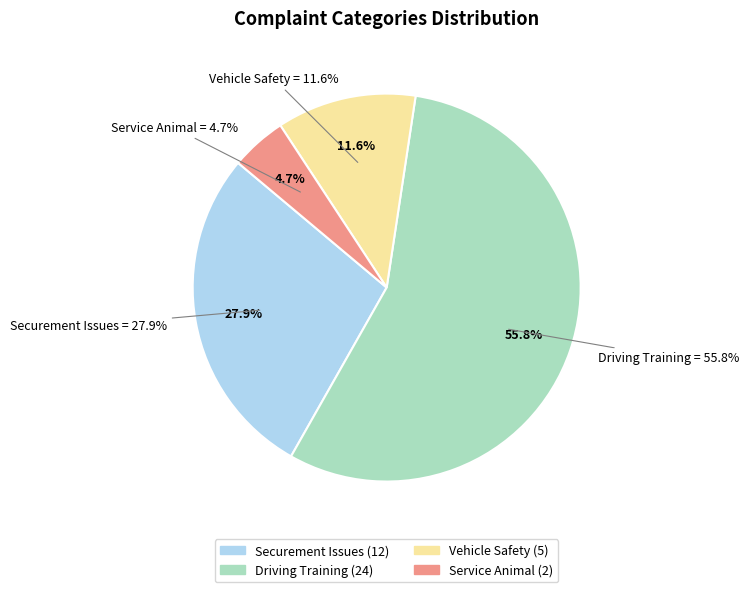

Which category accounts for the majority?

Driving Training